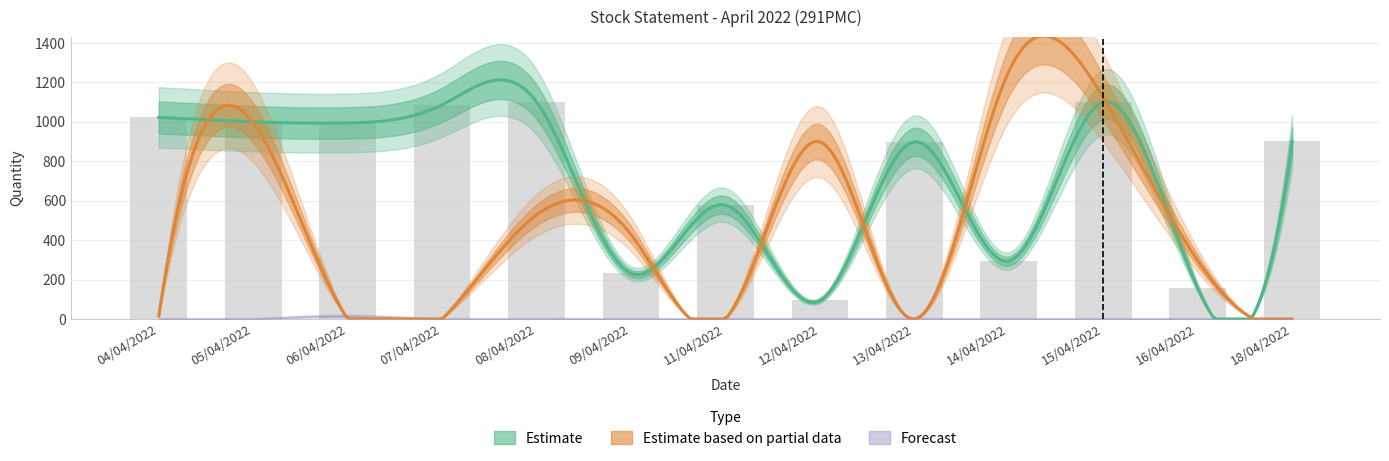

How many groups of bars are there?

13